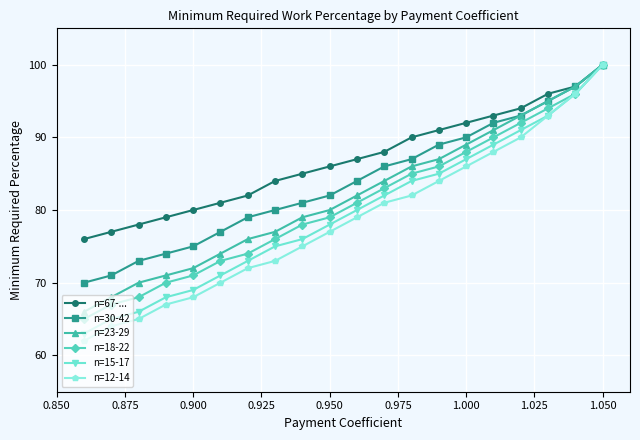

True or false: n=67-... and n=15-17 intersect in this chart.

False